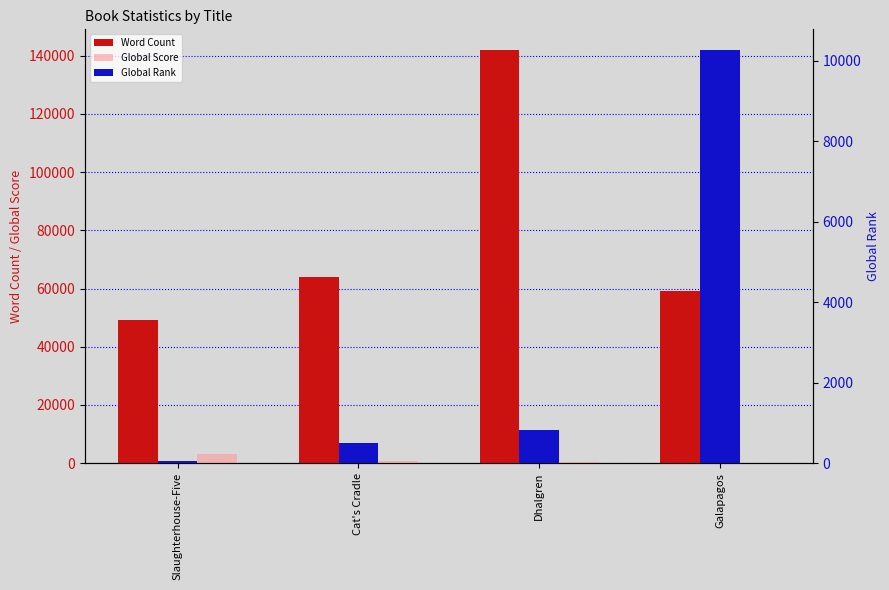

How many data points in Word Count are less than 64000?

2